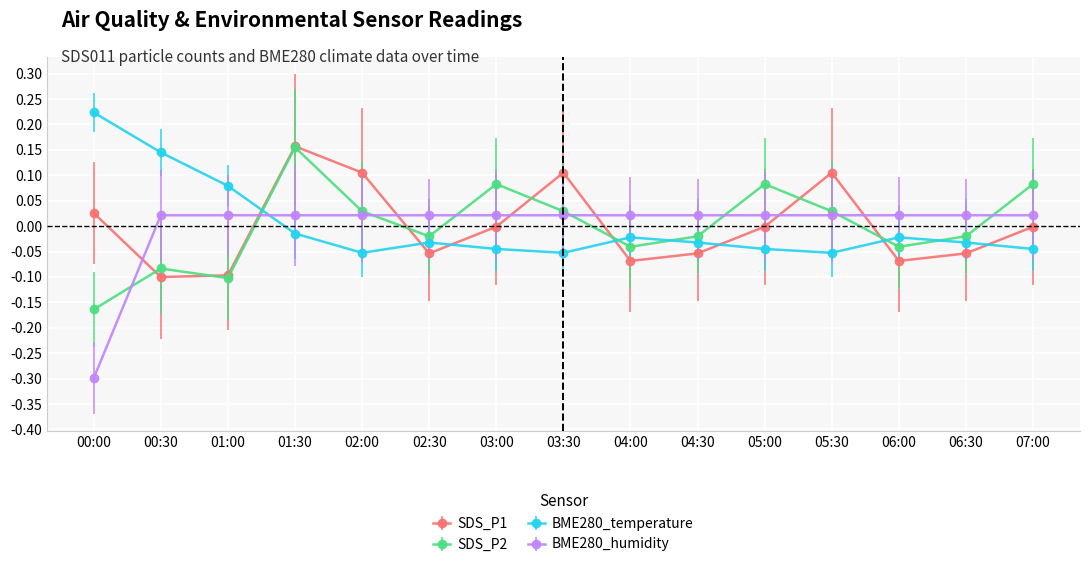

What is the label of the 3rd point from the left?

01:00